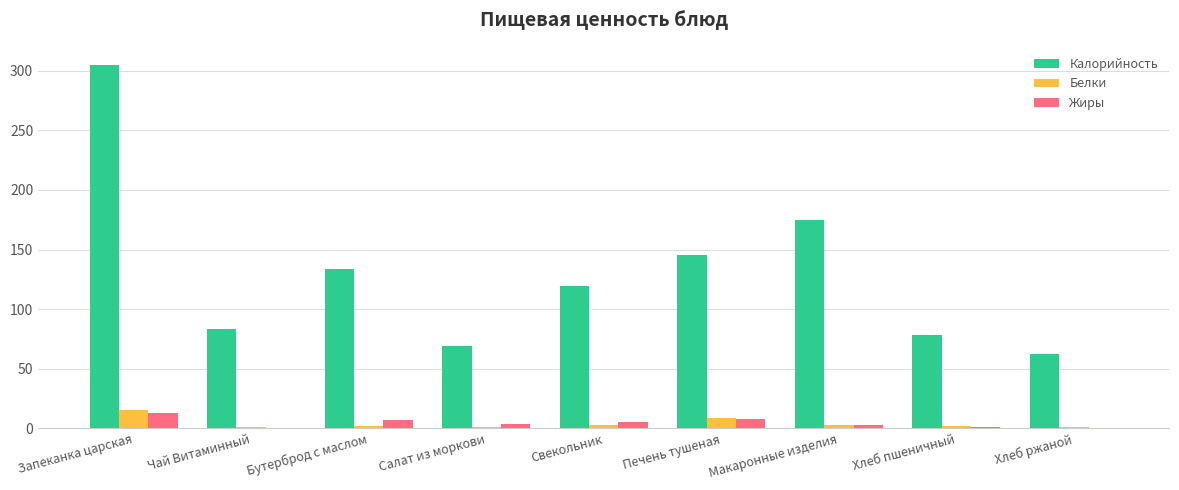

At which label does Белки reach its peak?

Запеканка царская